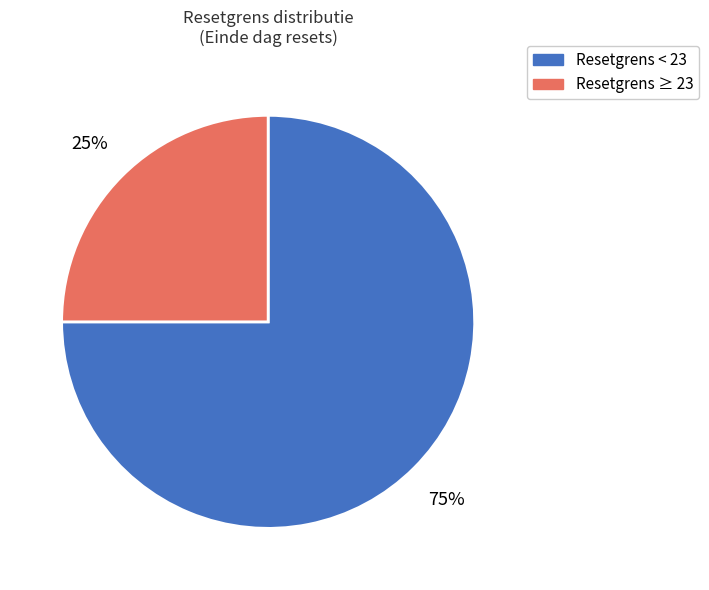

Count the number of slices in the pie.

2